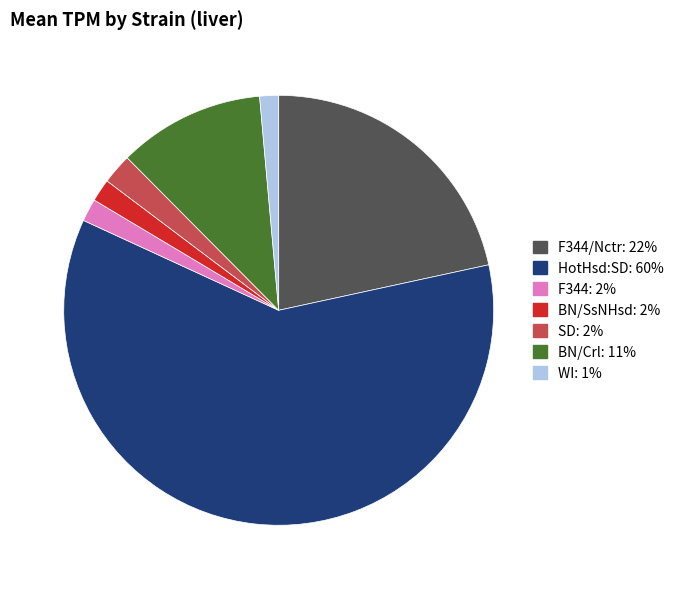

Is there a majority slice in this chart?

Yes